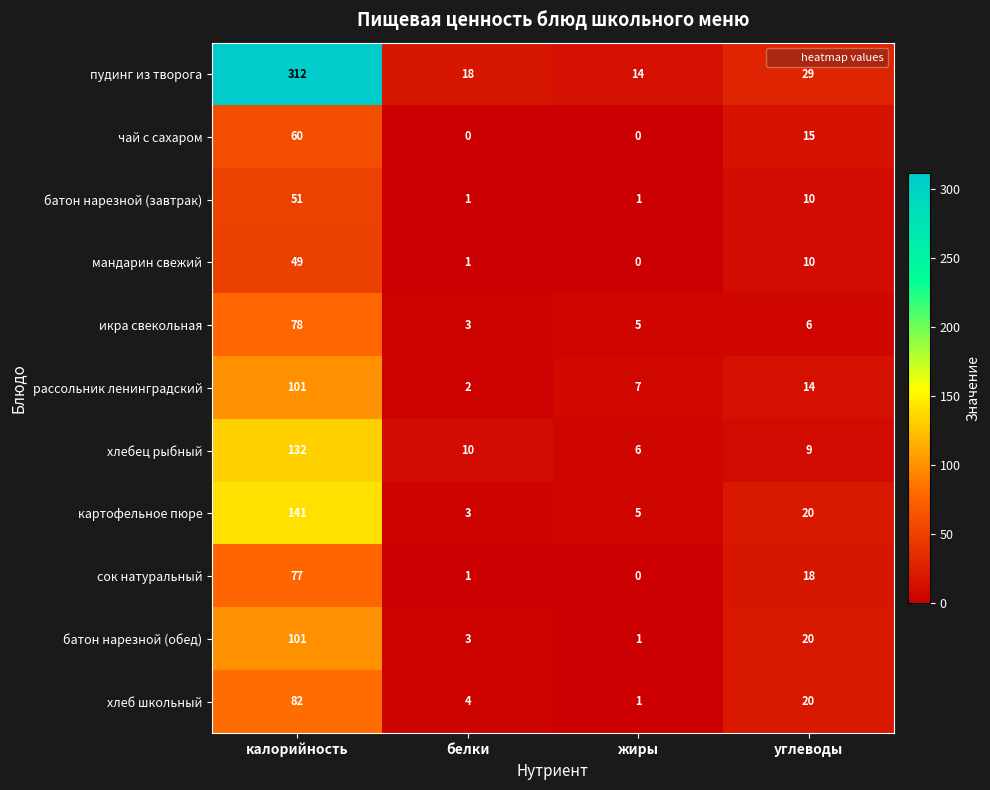

Read the чай с сахаром value at калорийность, to the nearest 10.

60